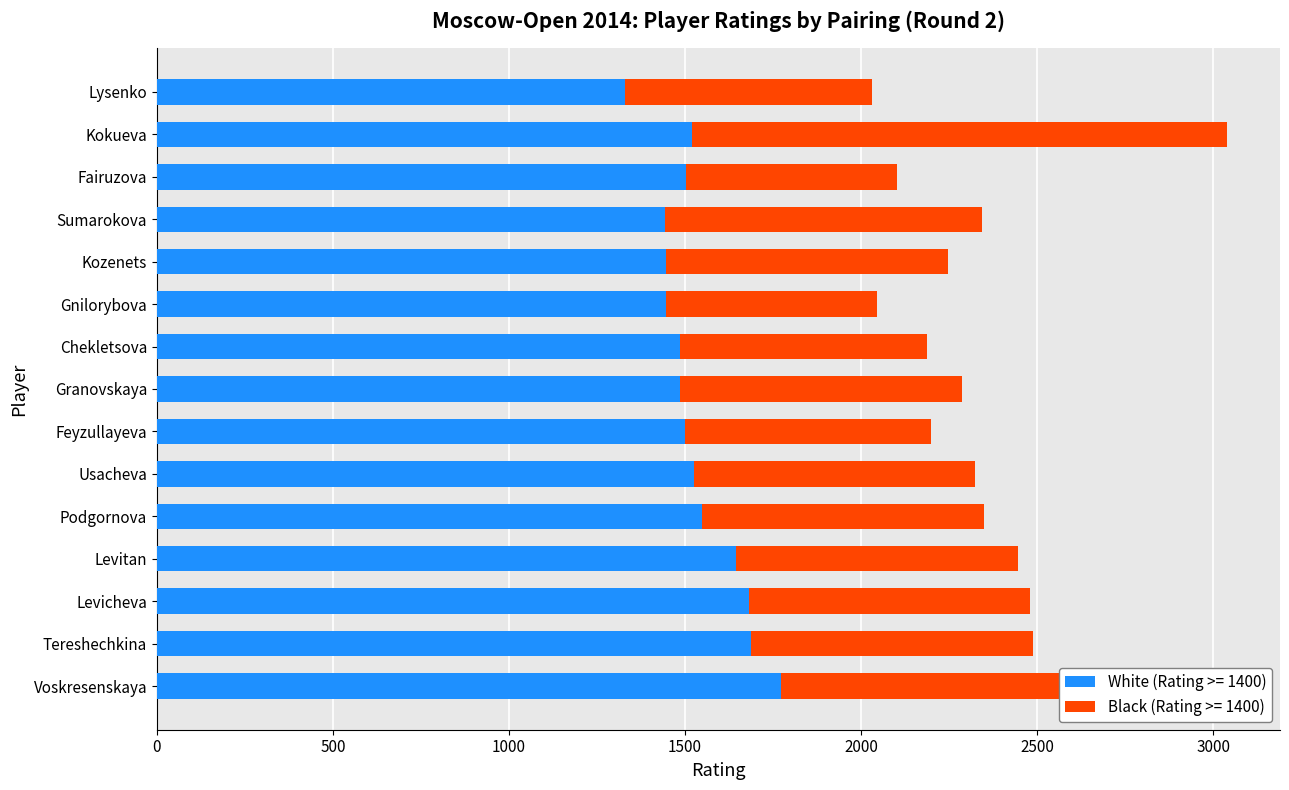

At which category is the sum across all series the highest?

Kokueva